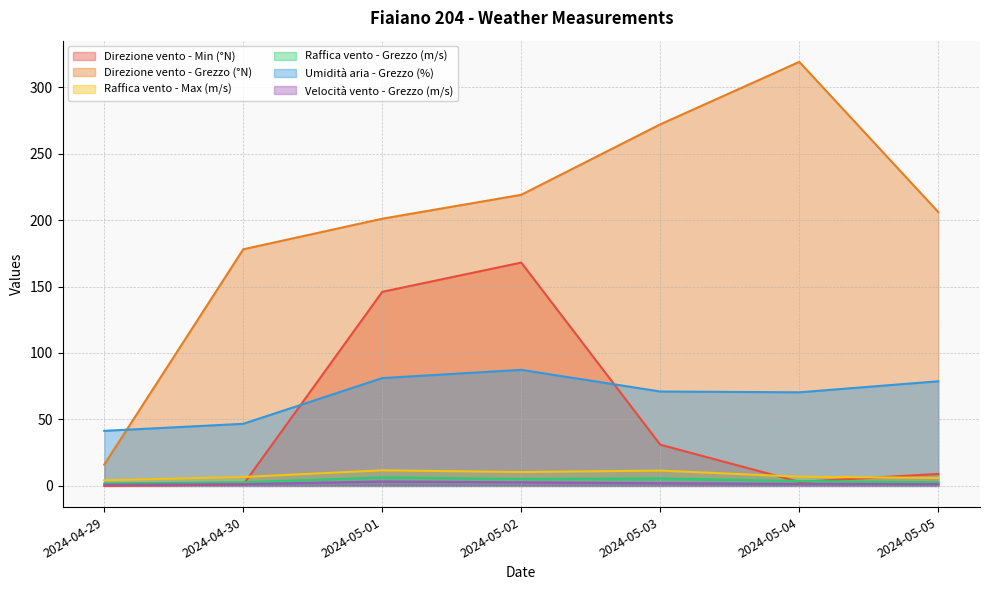

Is it true that Direzione vento - Grezzo (°N) equals 133.9 at 2024-05-02?

False